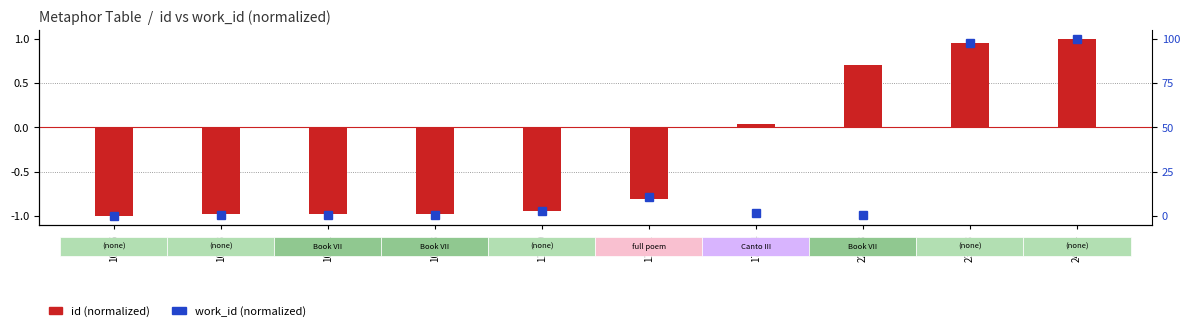

True or false: id (normalized) has a value of 0.0 at 17604.

False